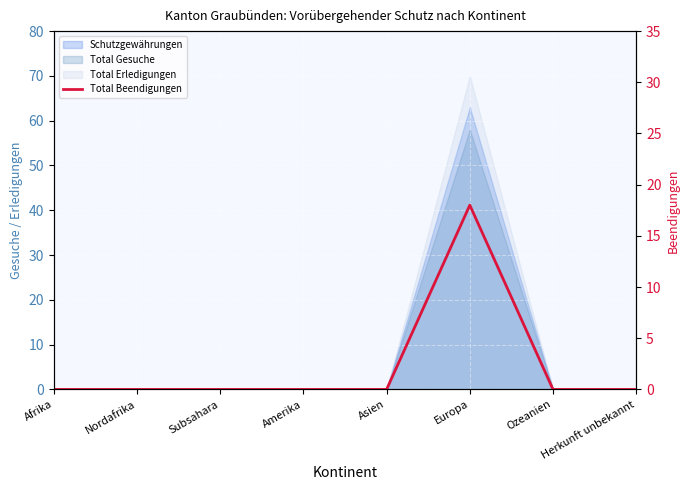

How many data points does each series have?

8